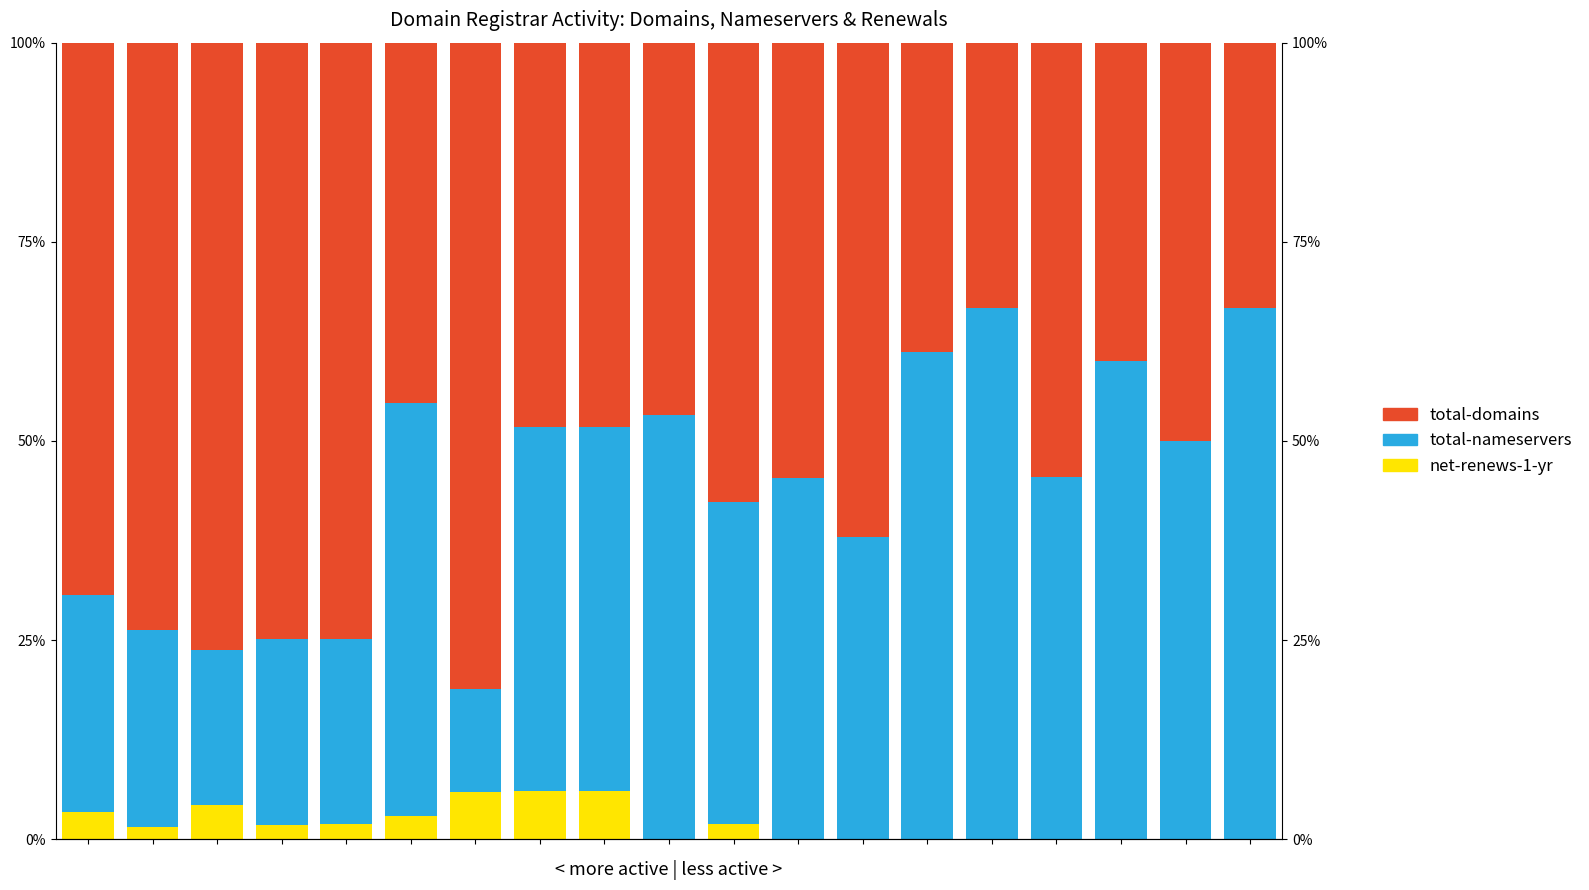

Reading left to right, list all the values displayed in this chart.

net-renews-1-yr: 3.4	1.5	4.3	1.8	1.9	3.0	5.9	6.0	6.0	0.0	1.9	0.0	0.0	0.0	0.0	0.0	0.0	0.0	0.0
total-nameservers: 27.3	24.7	19.4	23.3	23.2	51.8	12.9	45.7	45.7	53.2	40.4	45.3	37.9	61.1	66.7	45.5	60.0	50.0	66.7
total-domains: 69.3	73.7	76.3	74.9	74.9	45.3	81.2	48.3	48.3	46.8	57.7	54.7	62.1	38.9	33.3	54.5	40.0	50.0	33.3